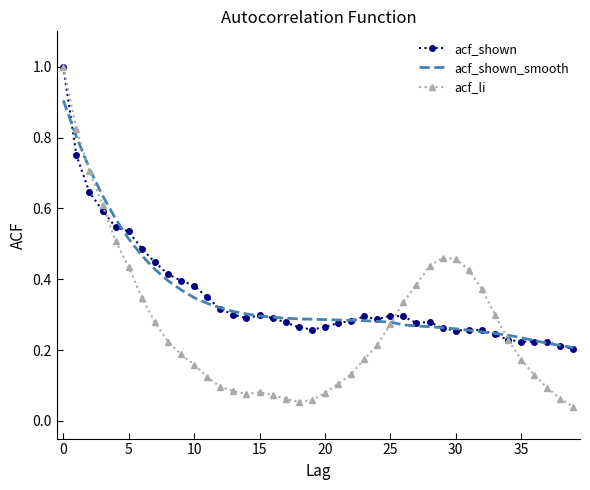

Which series has the widest spread of values?

acf_li